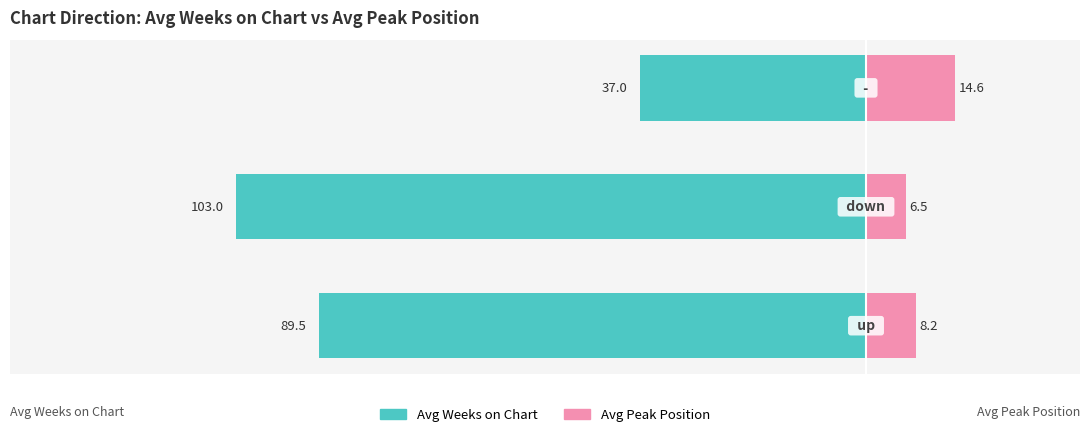

What is the maximum value for Avg Peak Position?

14.6